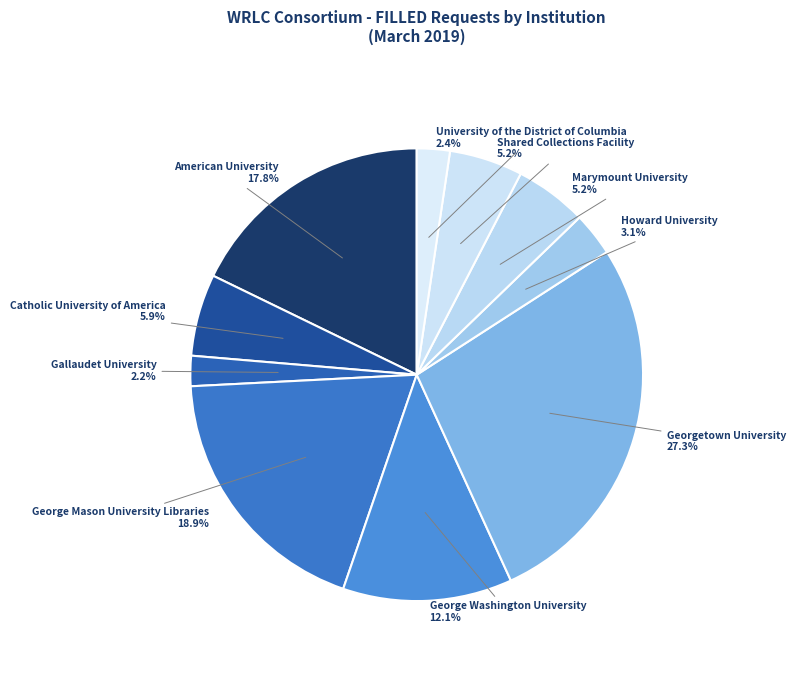

Combined, do George Mason University Libraries and American University account for over 50%?

No